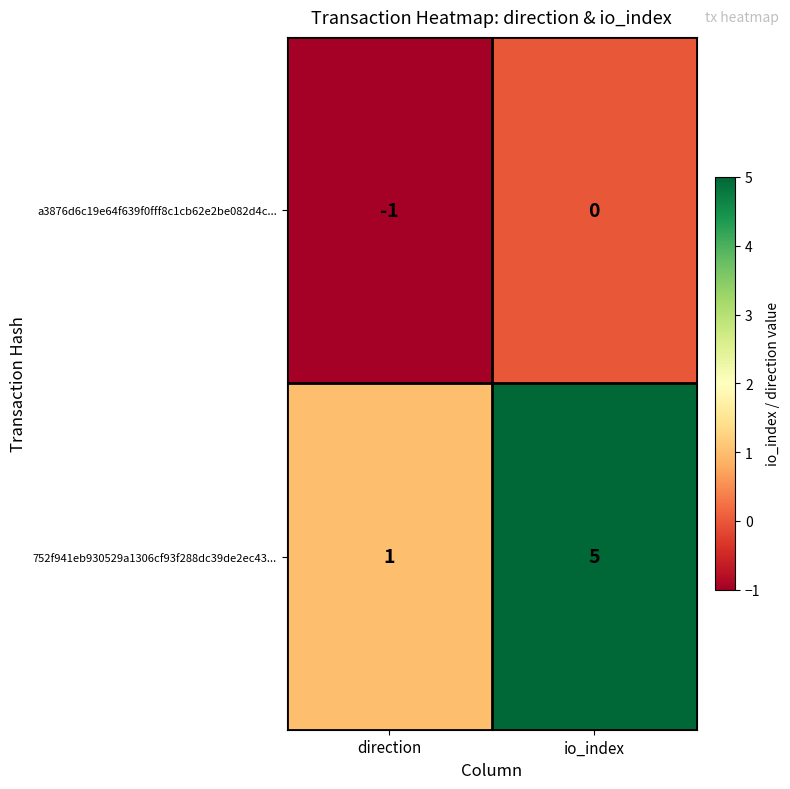

Rank the series by their maximum value, from highest to lowest.

752f941eb930529a1306cf93f288dc39de2ec43..., a3876d6c19e64f639f0fff8c1cb62e2be082d4c...